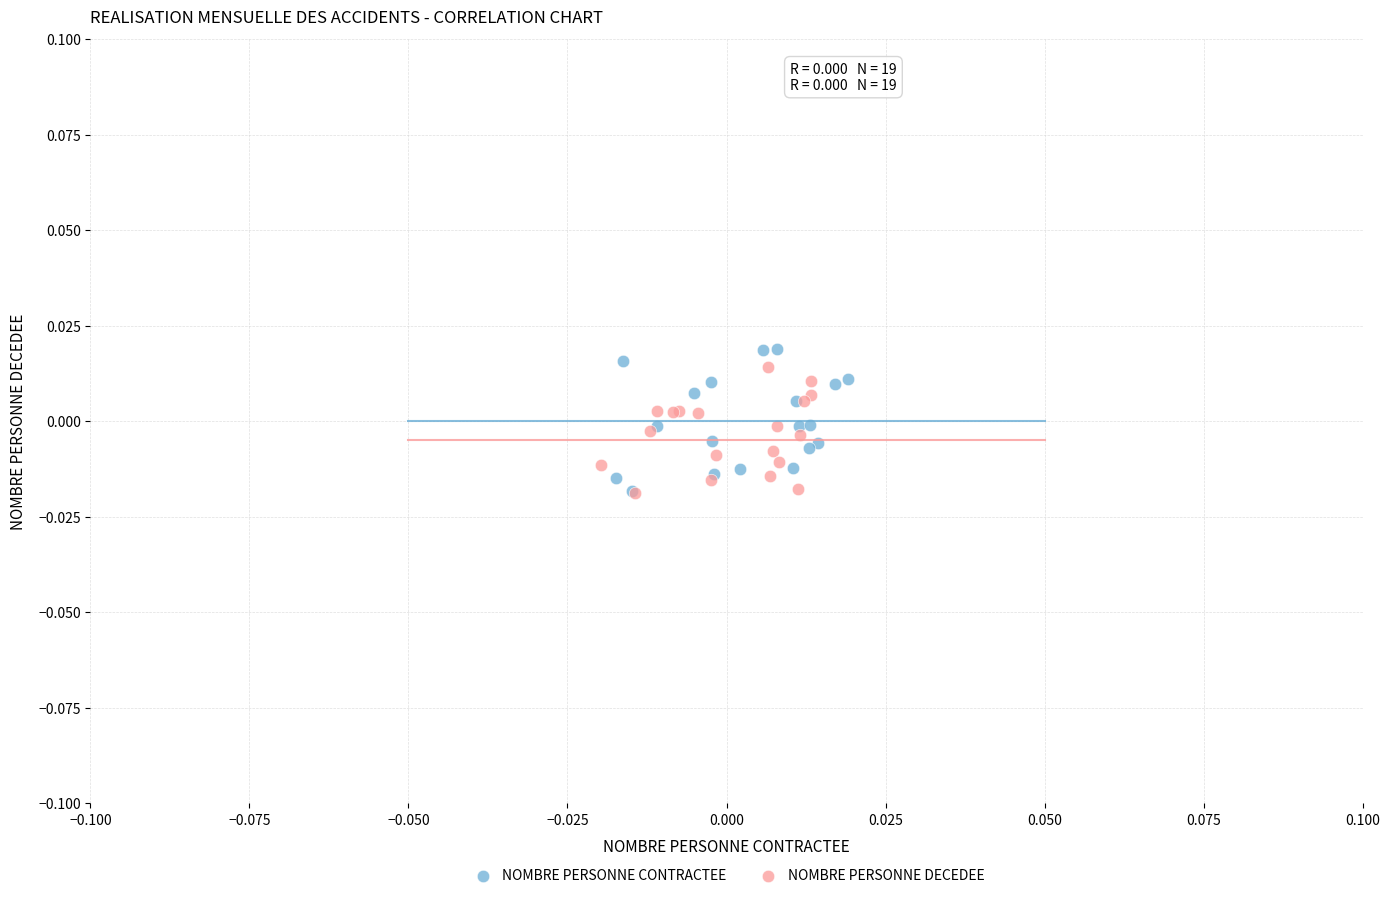

Which series has the largest Y range (max minus min)?

NOMBRE PERSONNE CONTRACTEE